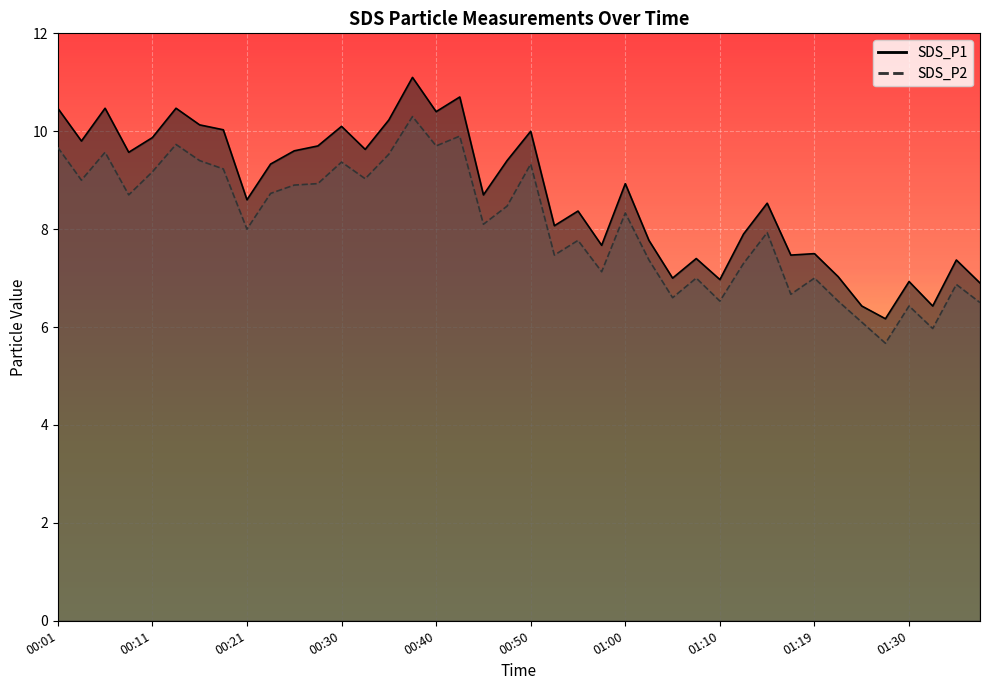

In SDS_P2, how many points are lower than both neighbors (excluding endpoints)?

13